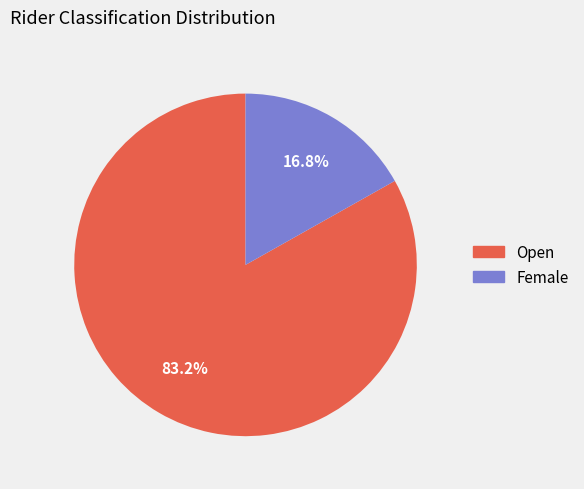

Is there a majority slice in this chart?

Yes